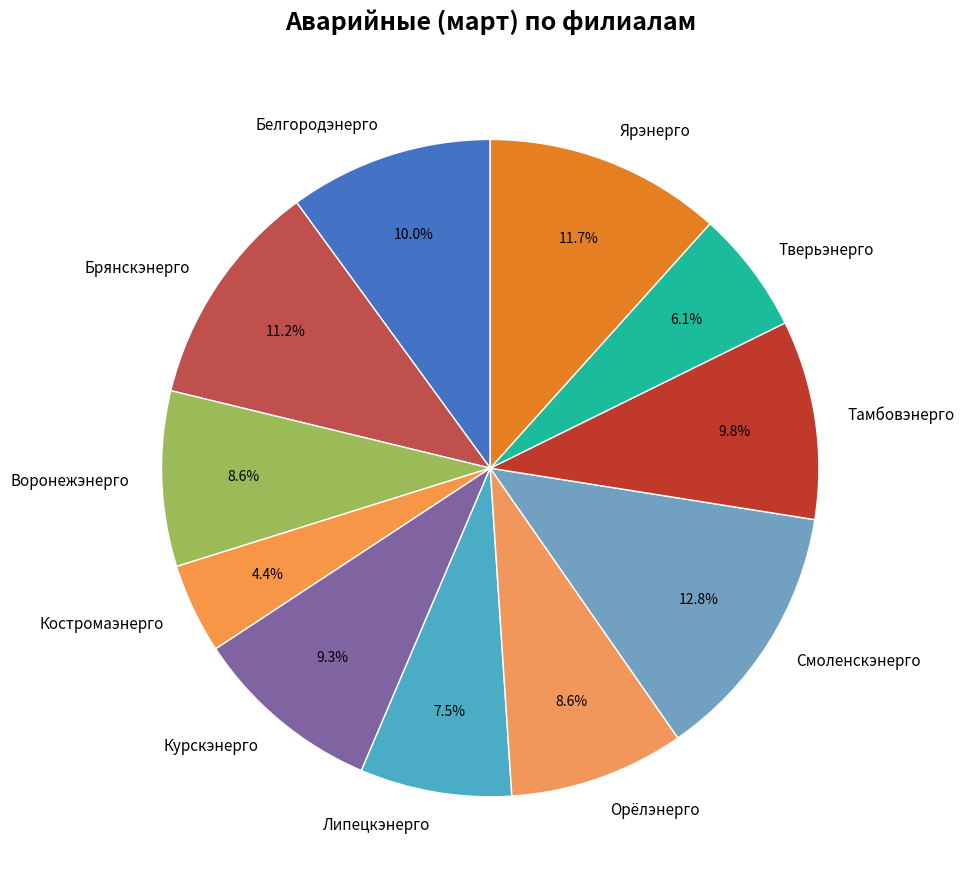

Count the number of slices in the pie.

11